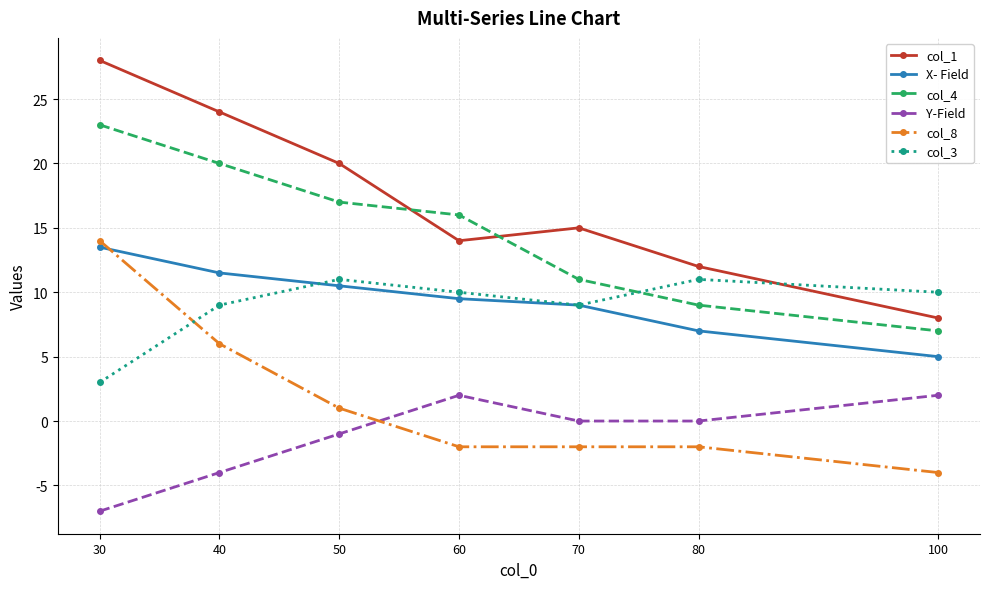

What is the total value across all series at 50?

58.5